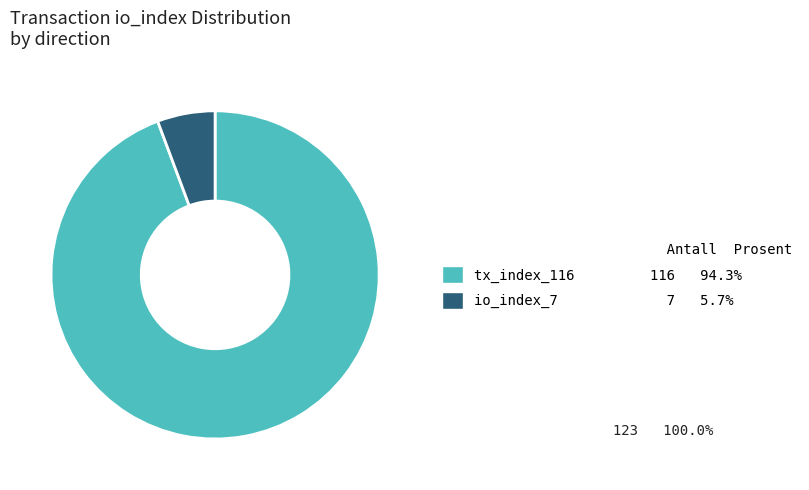

Count the number of slices in the pie.

2